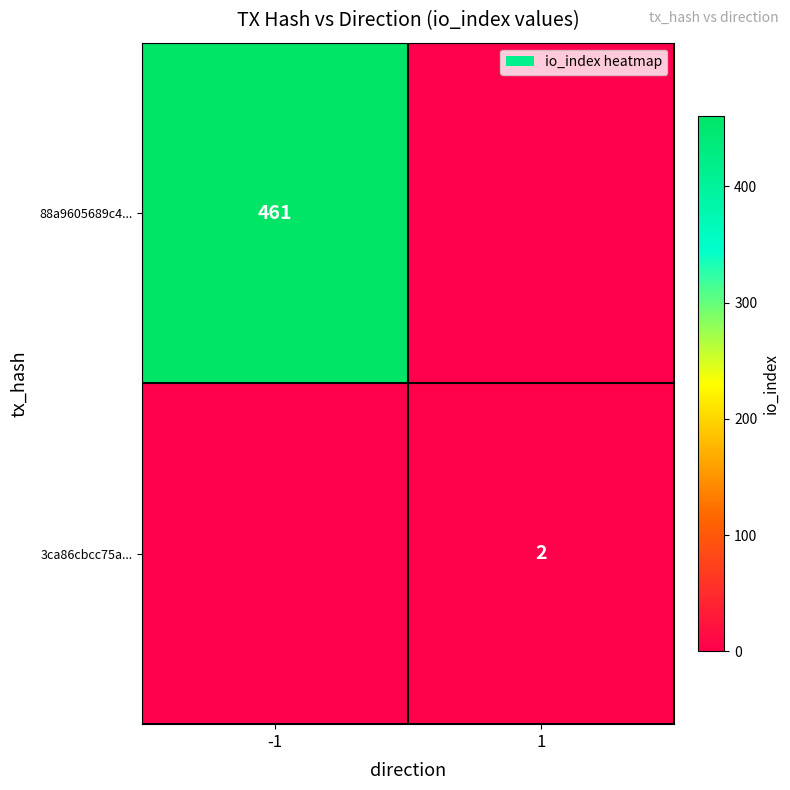

The value of 88a9605689c4... at -1 is 461. True or false?

True